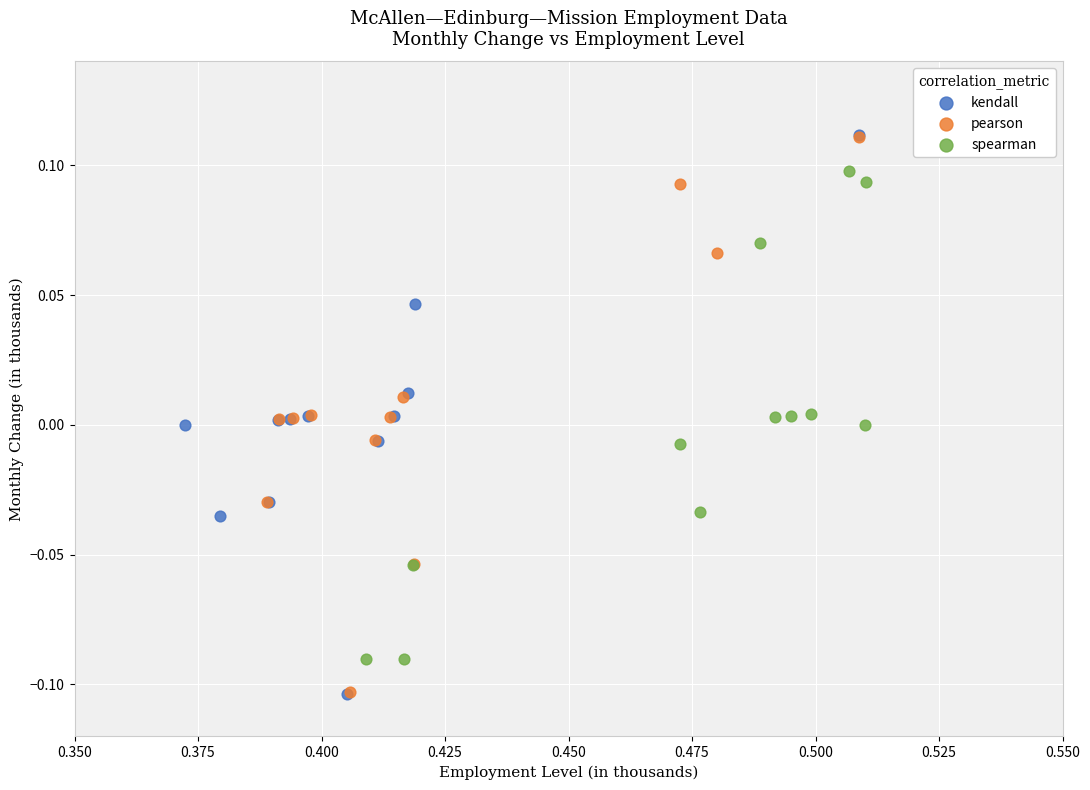

What are all the series names shown in the legend?

kendall, pearson, spearman